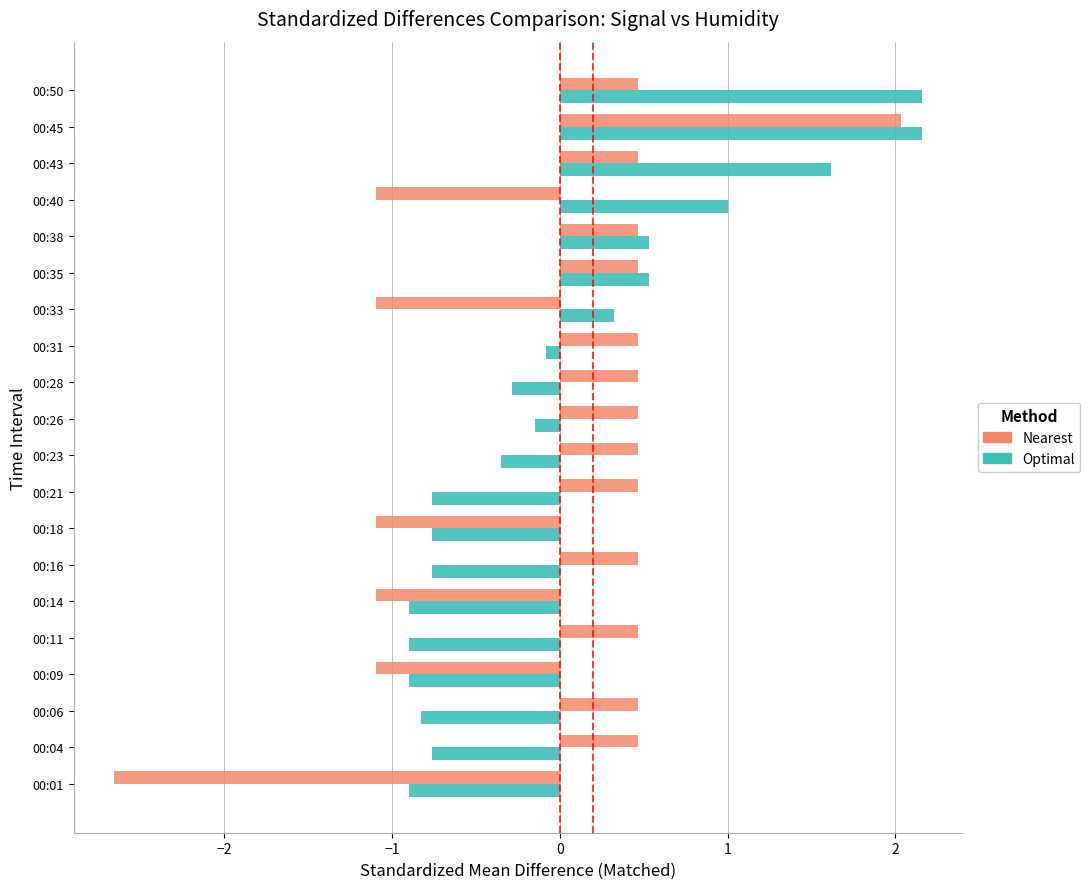

Between 00:09 and 00:45, which series saw the biggest shift?

Nearest